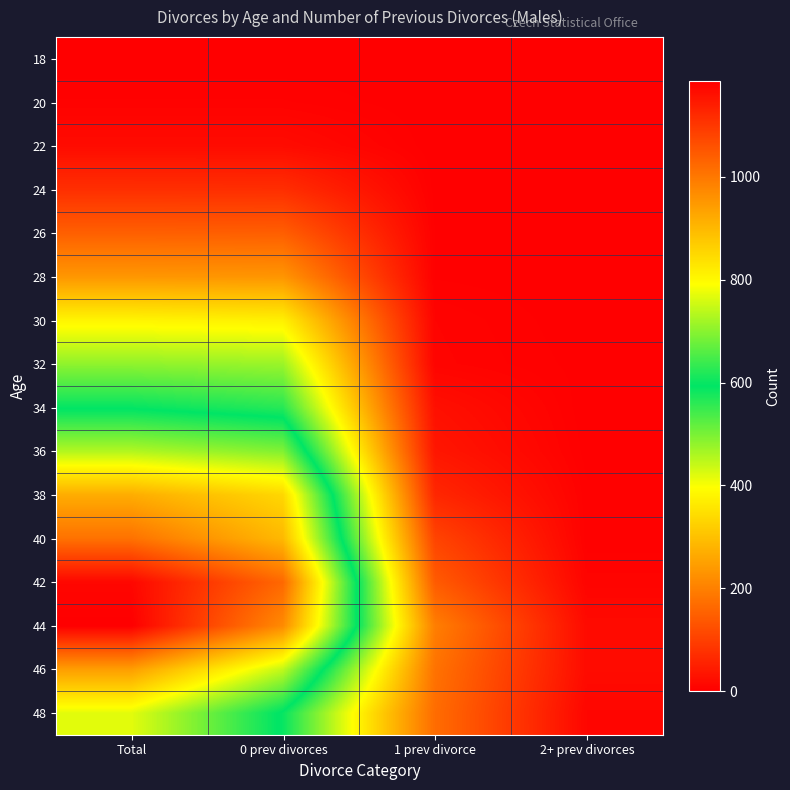

What is the total value across all series at 1 prev divorce?

941